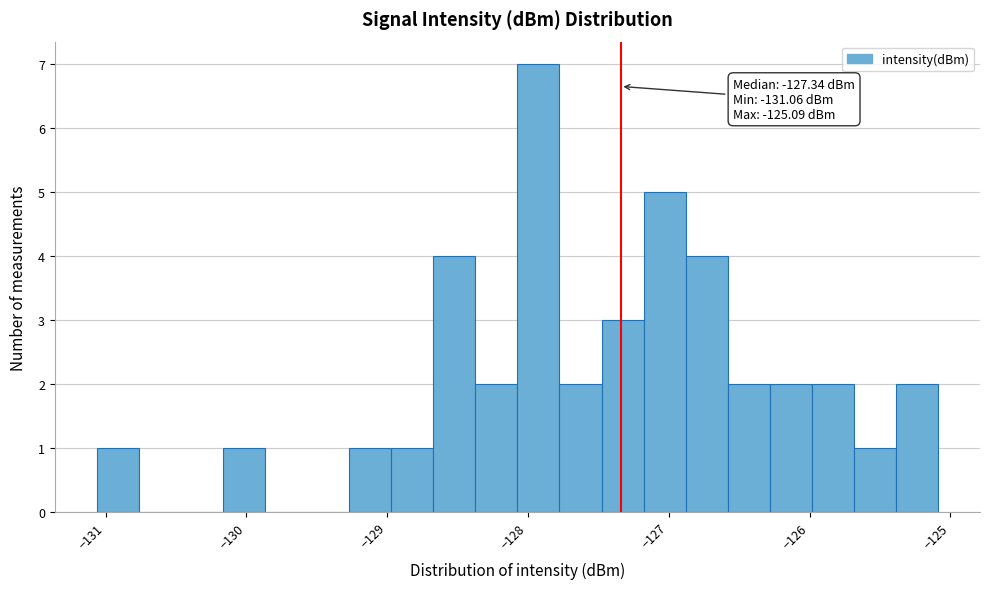

Read against the x-axis, roughly where is the centre of the tallest bar?

-127.9